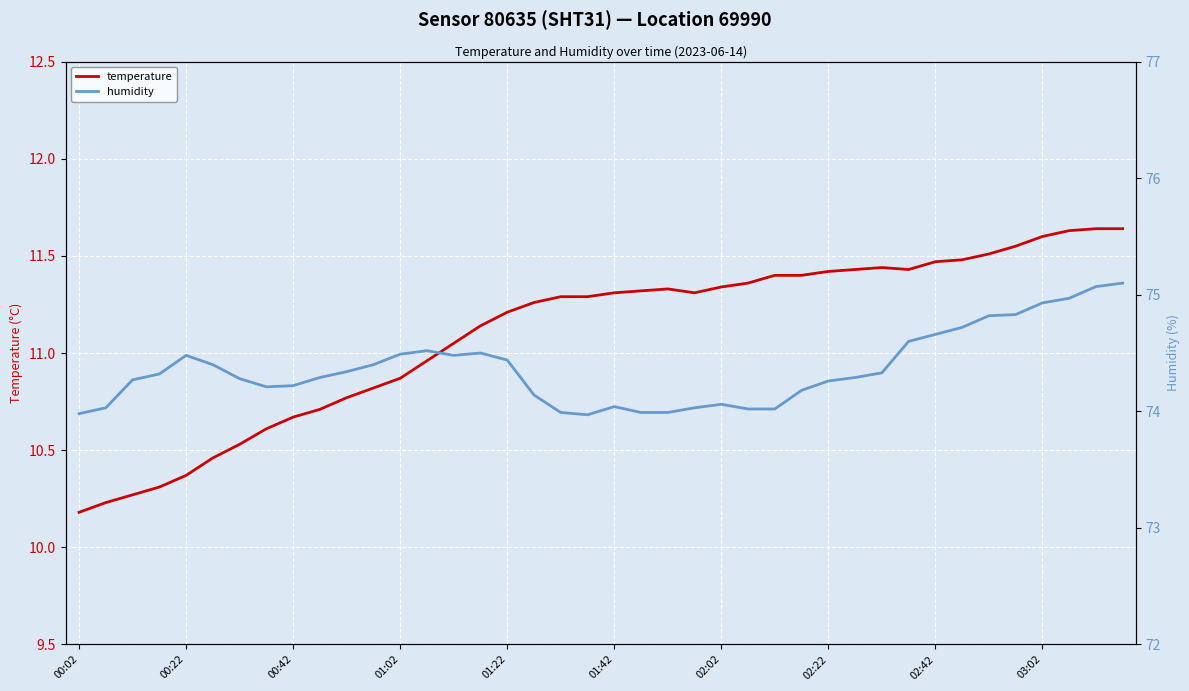

Is this an area chart (filled region under the line)?

No